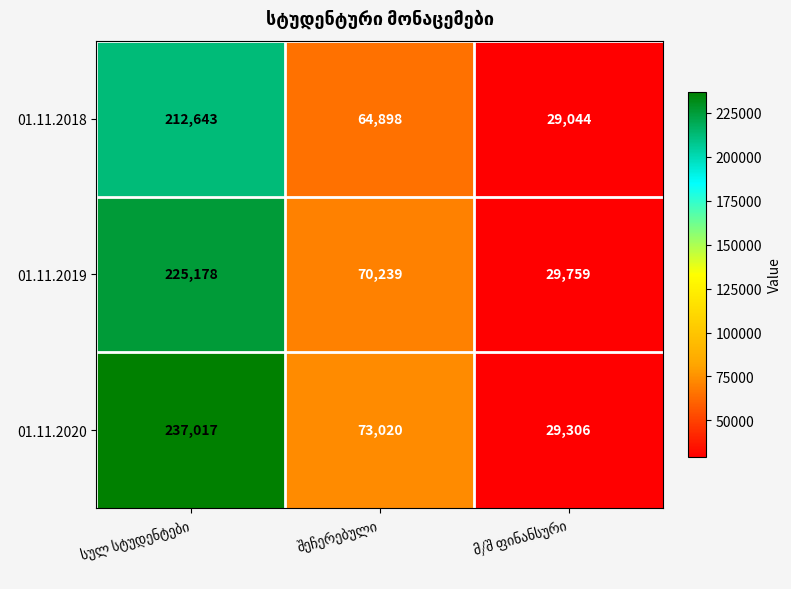

How many distinct data groups are displayed?

3